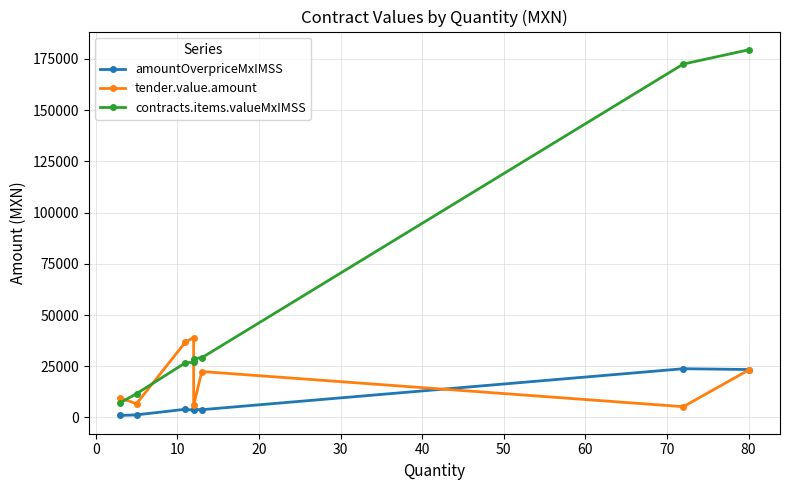

Which series has the widest spread of values?

contracts.items.valueMxIMSS